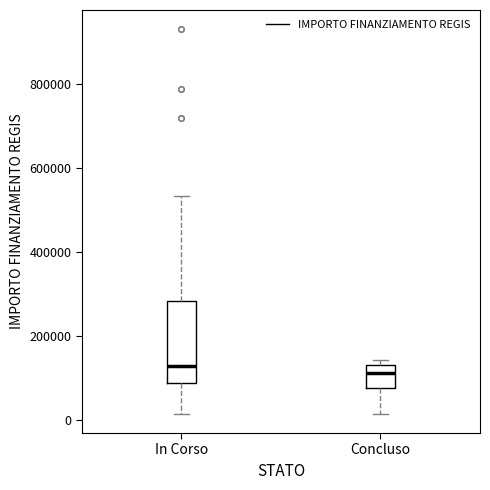

Reading left to right, transcribe this box plot: for each box, give where its median line is, the range the box spans, and where its two whiskers end, as read against the y-axis. The values are not printed on the chart, so give them approximately, as read against the axis.

In Corso: median 120000, box 80000 to 280000, whiskers 20000 to 540000
Concluso: median 120000, box 80000 to 140000, whiskers 20000 to 140000 (just above the box's upper edge)